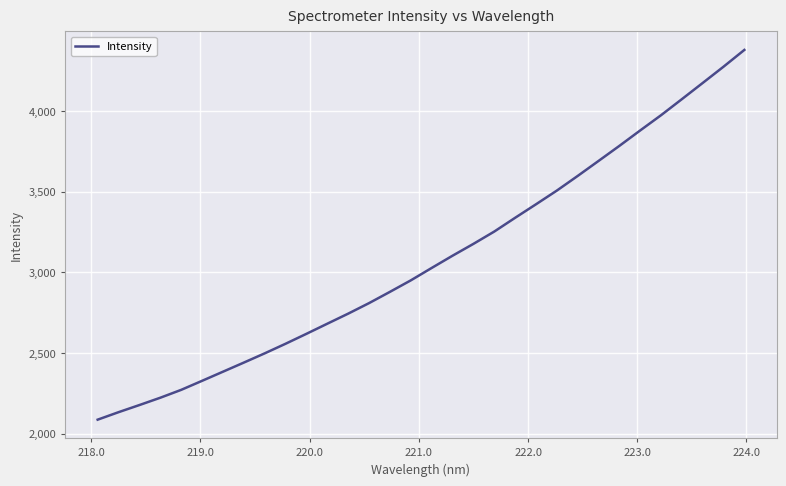

What is the maximum value shown in the chart?

4378.1